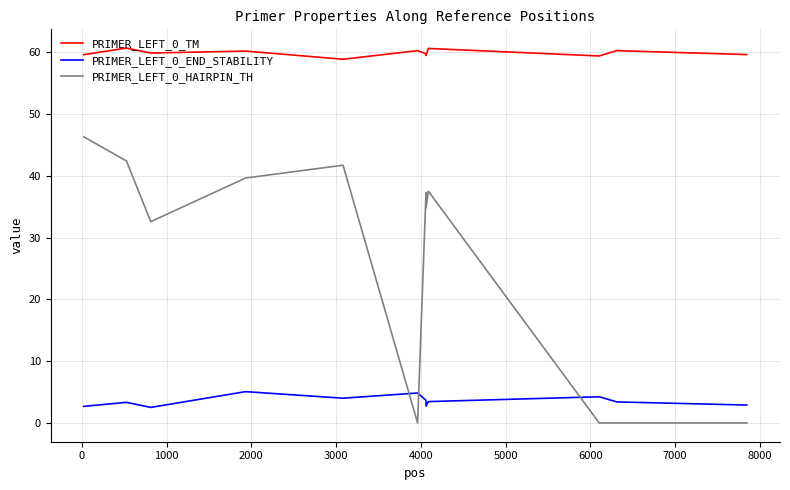

What is the maximum value for PRIMER_LEFT_0_HAIRPIN_TH?

46.3